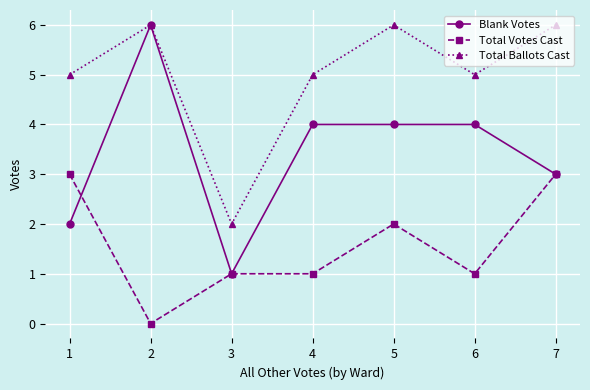

Rank the series by their average value, from highest to lowest.

Total Ballots Cast, Blank Votes, Total Votes Cast